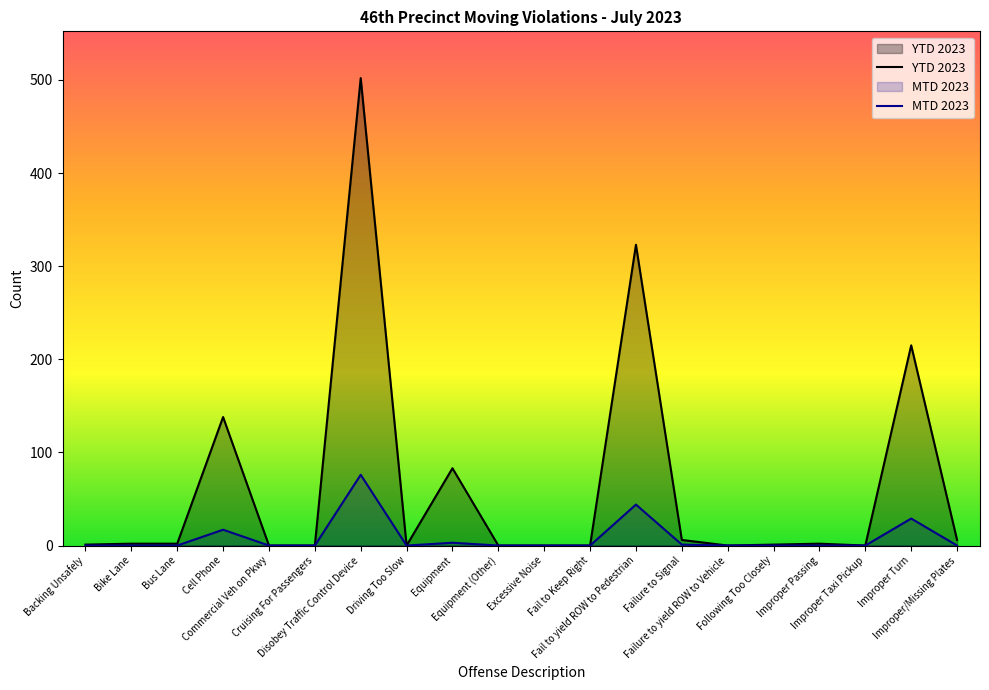

List the series in order of their peak value, highest first.

YTD 2023, MTD 2023